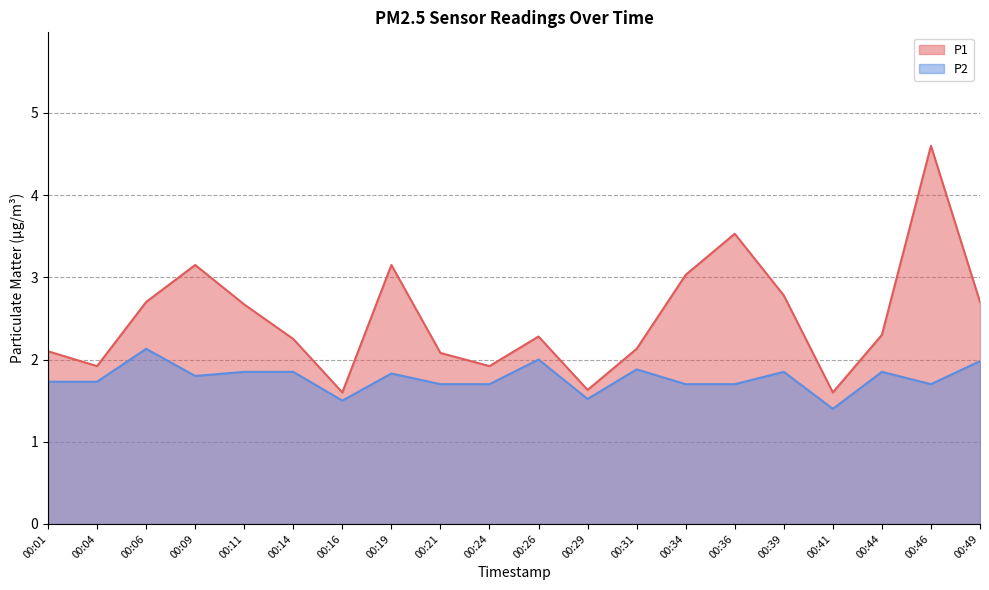

True or false: P2 and P1 cross at least once.

False